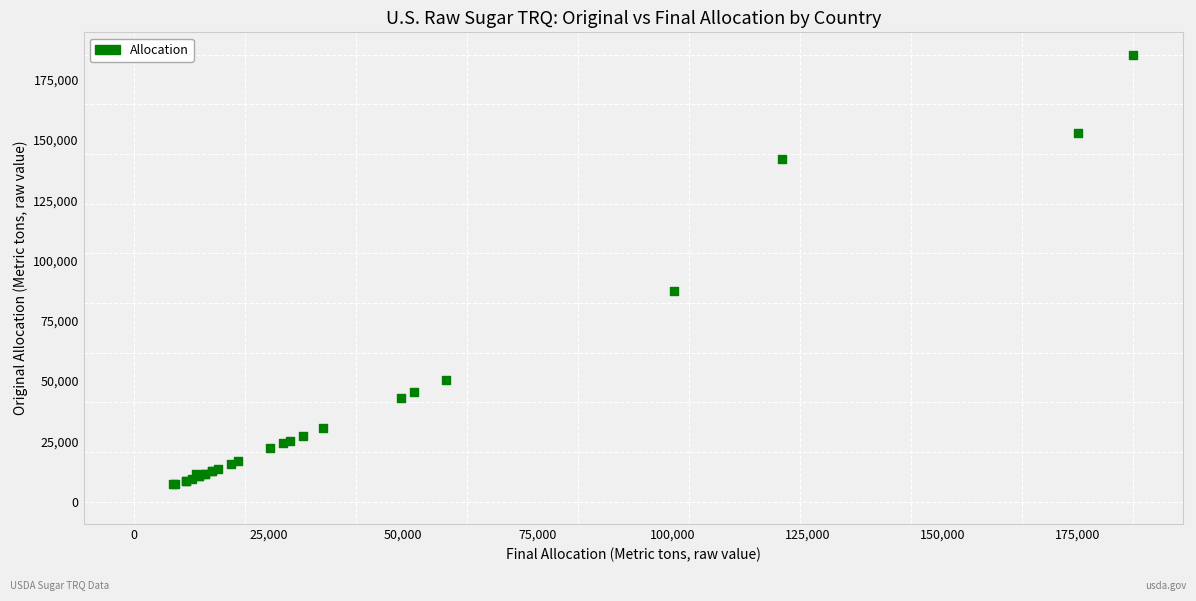

What Y value in the scatter plot is closest to 96296?

87402